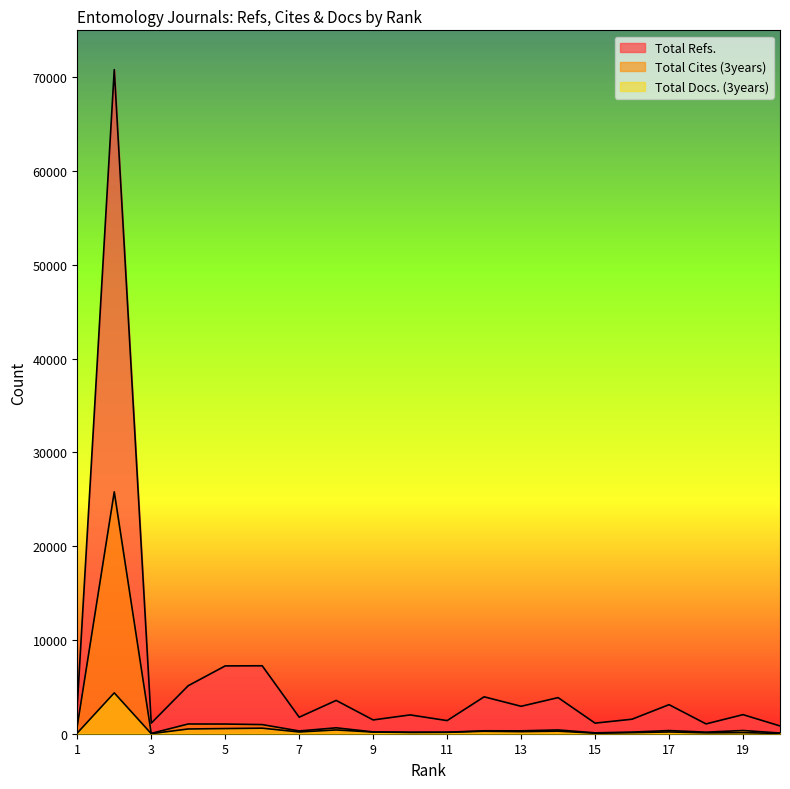

How many data points in Total Docs. (3years) are above 306?

9